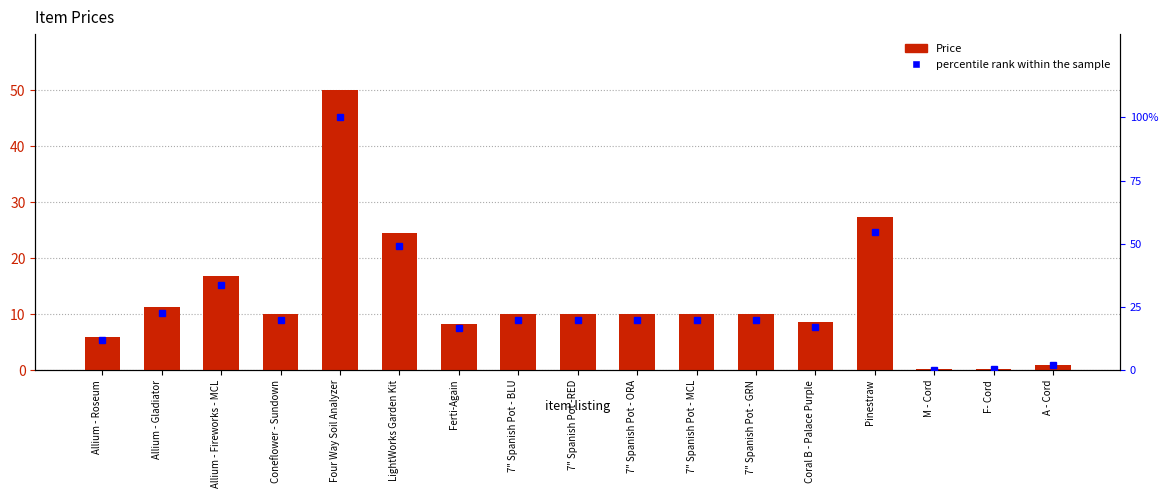

What position from the right is Allium - Gladiator?

16